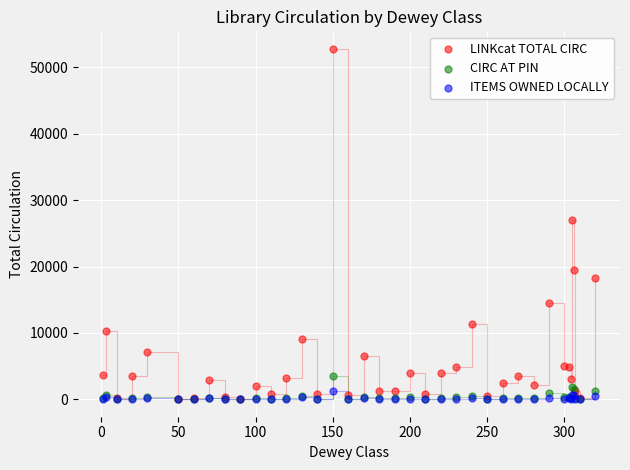

What are all the series names shown in the legend?

LINKcat TOTAL CIRC, CIRC AT PIN, ITEMS OWNED LOCALLY